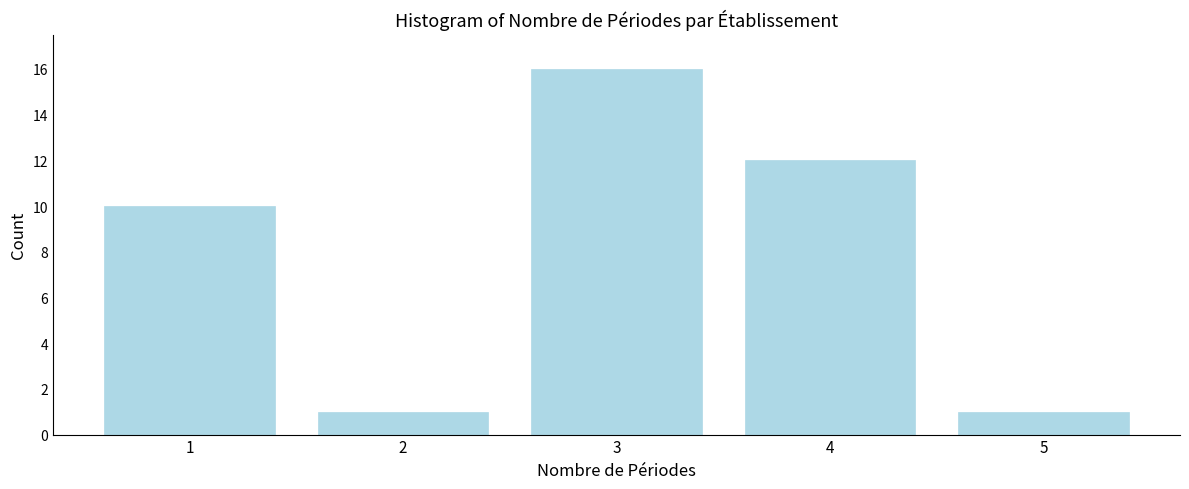

Reading left to right, list all the values displayed in this chart.

1=10	2=1	3=16	4=12	5=1